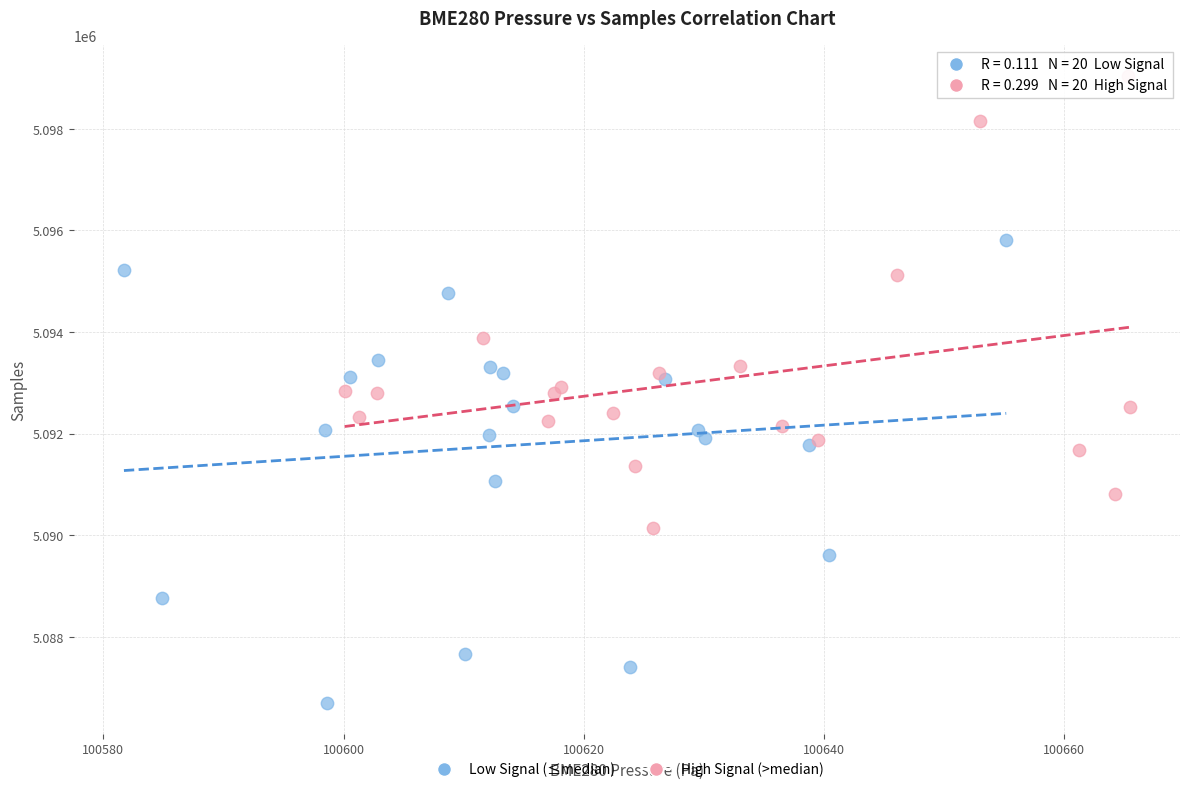

Which series has the widest spread of Y values?

Low Signal (≤median)